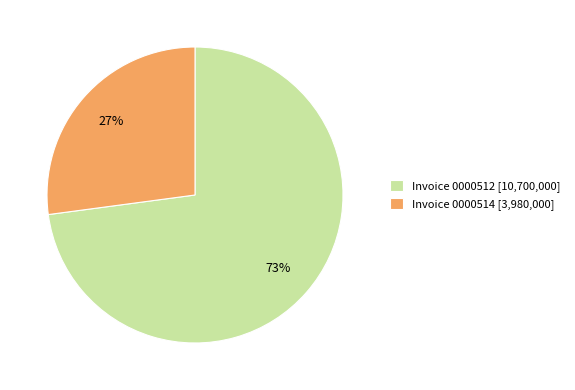

True or false: Invoice 0000514 [3,980,000] accounts for 27% of the total.

True